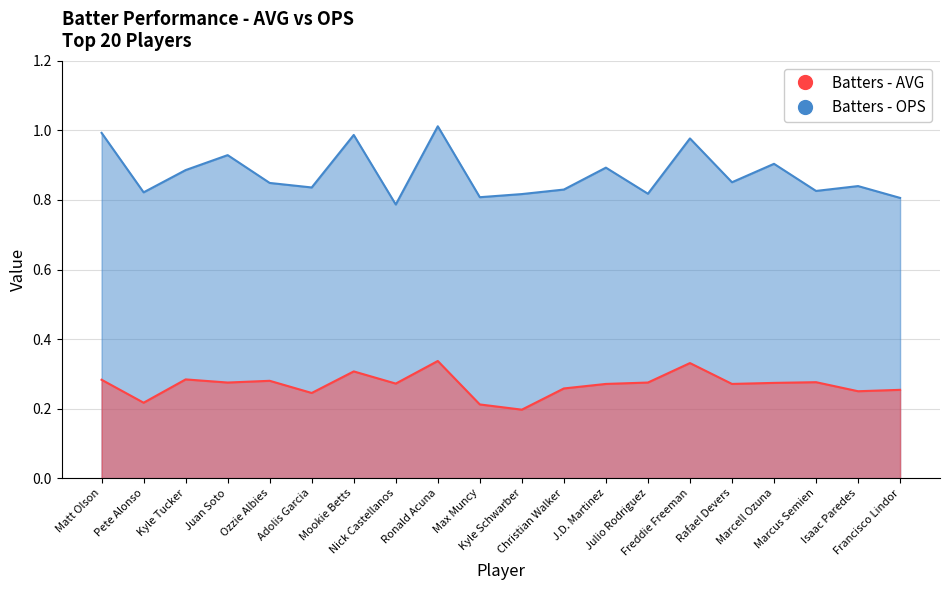

The Batters - AVG series shows 0.4 at Christian Walker. True or false?

False